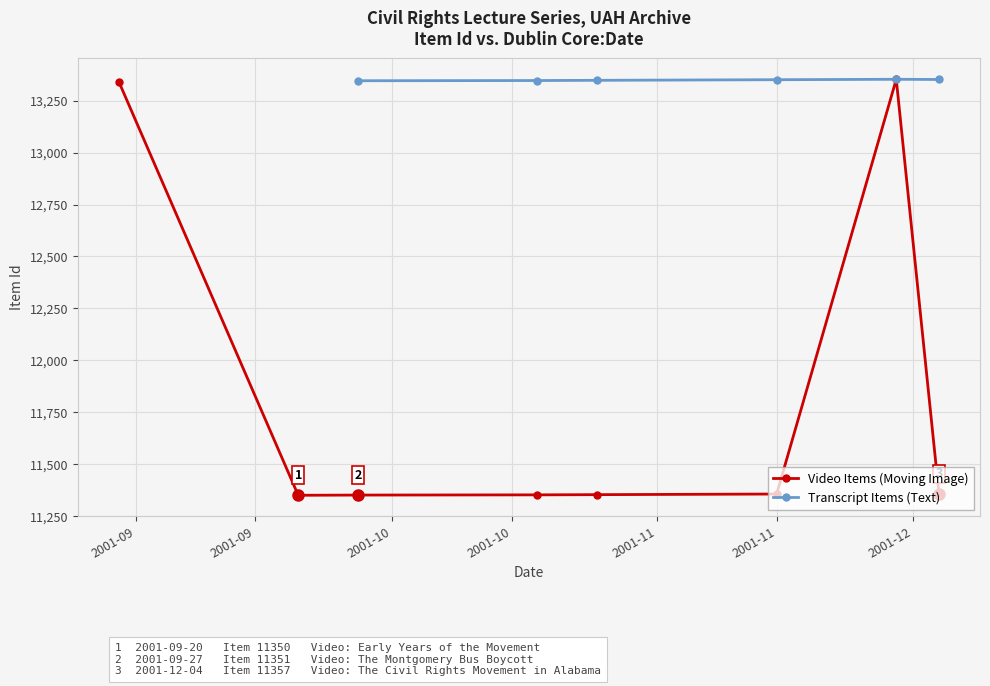

What is the value of the Video Items (Moving Image) point at the 3rd from the left?

11351